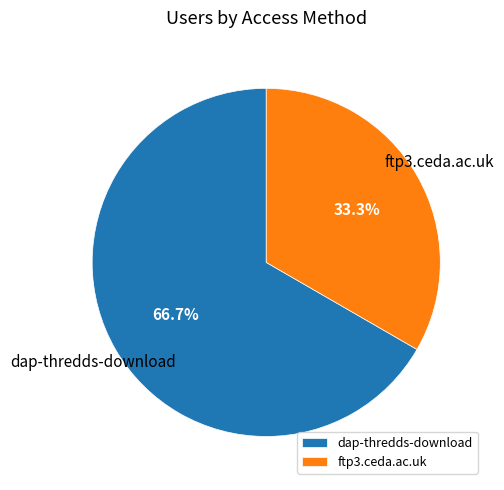

To the nearest percent, what portion does ftp3.ceda.ac.uk represent?

33%